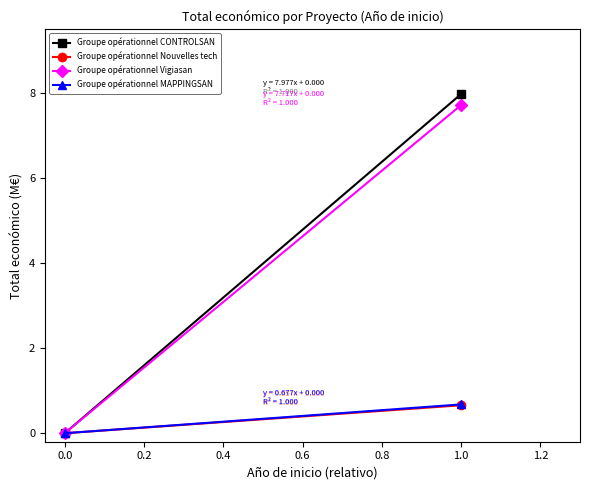

What is the sum of all Groupe opérationnel MAPPINGSAN values?

0.7